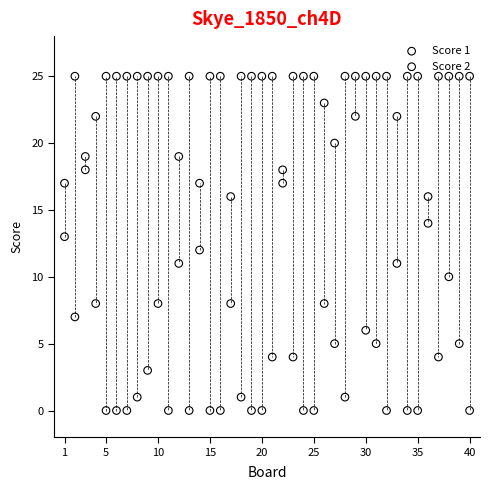

What is the X range (max minus min) for the scatter plot?

39